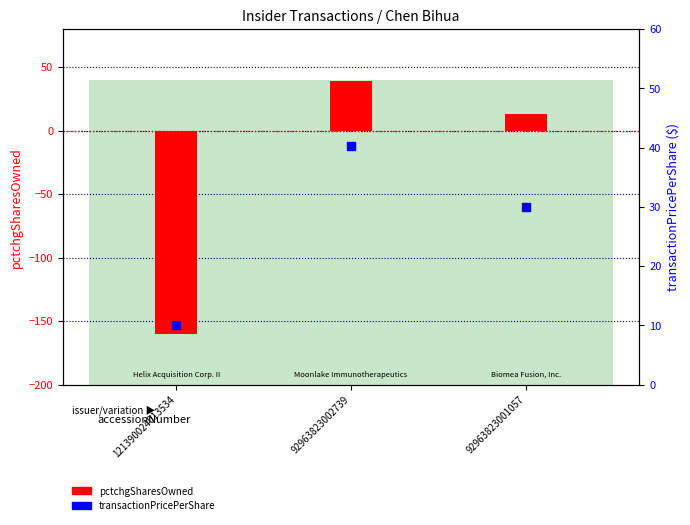

What is the change in value from 121390024013534 to 92963823001057?

+20.0